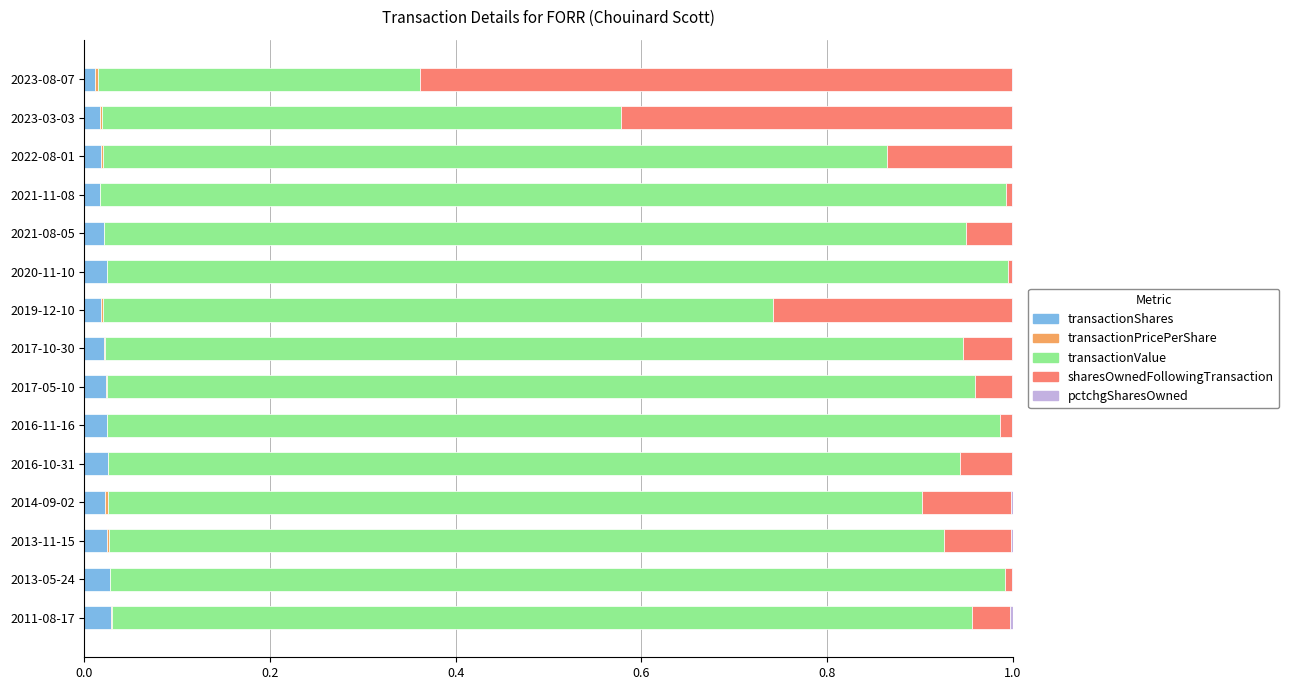

The transactionShares series shows 0.0 at 2013-11-15. True or false?

True